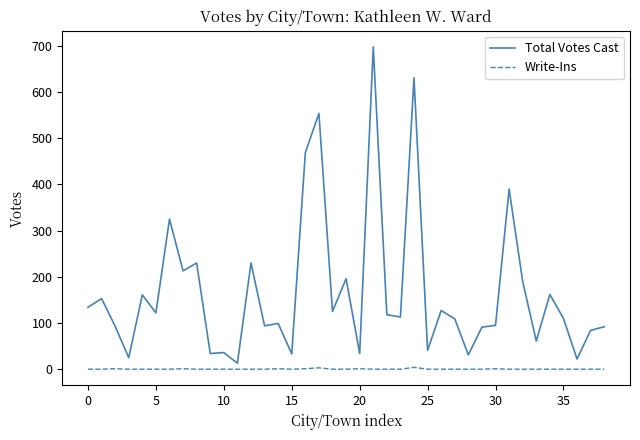

List the series in order of their overall mean, highest first.

Total Votes Cast, Write-Ins